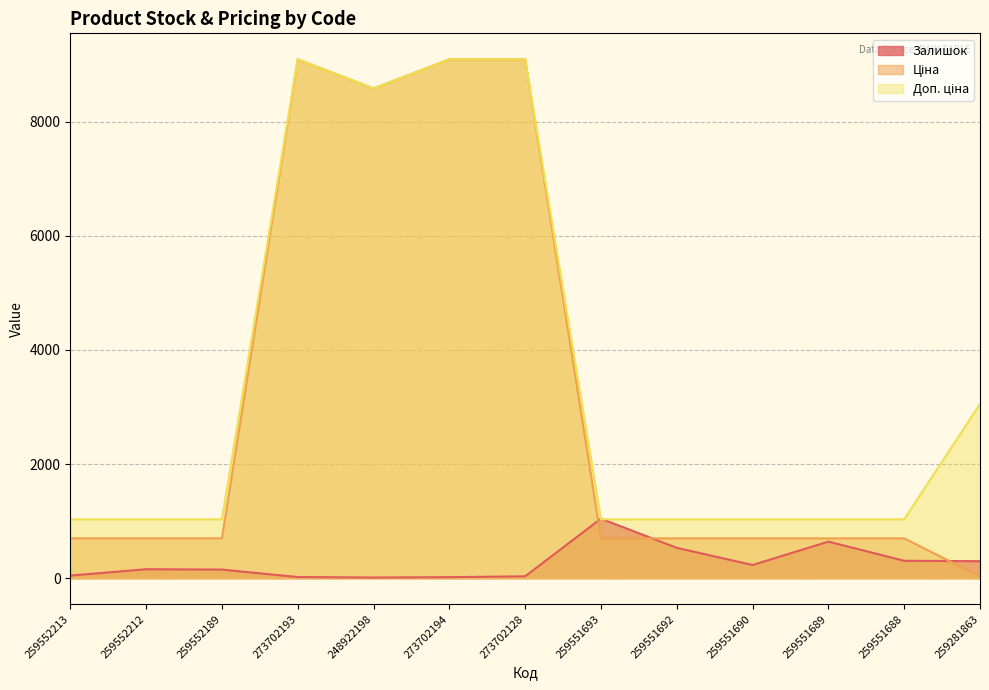

At 273702128, list the series in order from smallest to largest.

Залишок, Ціна, Доп. ціна